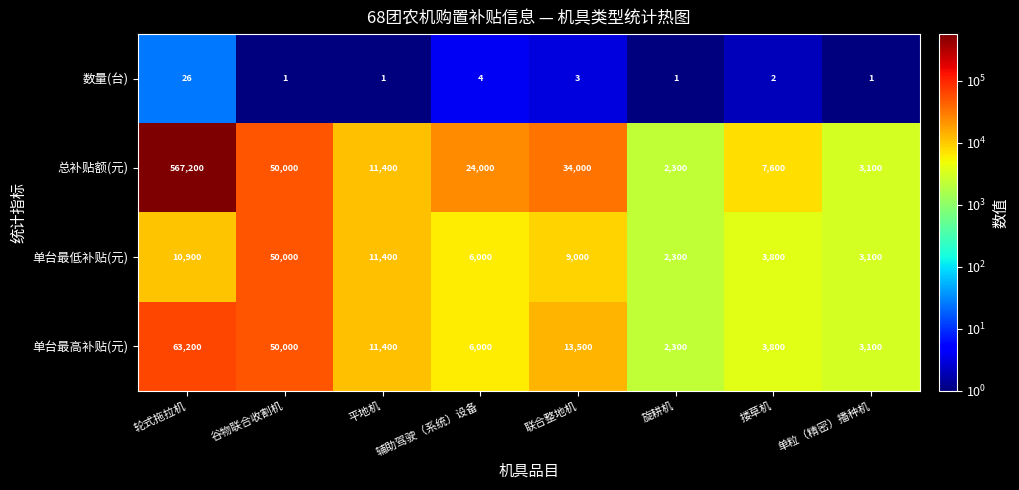

How many data points does each series have?

8